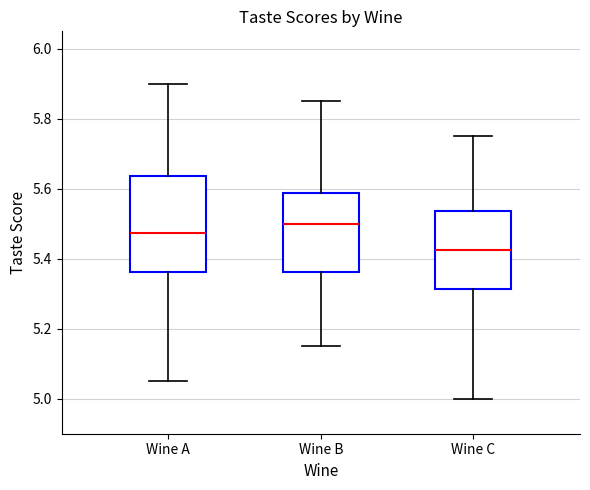

Reading left to right, read every box against the y-axis: the position of its median line, the range the box covers, and the ends of its whiskers. The values are not printed on the chart, so give them approximately, as read against the axis.

Wine A: median 5.48, box 5.36 to 5.64, whiskers 5.06 to 5.90
Wine B: median 5.50, box 5.36 to 5.58, whiskers 5.16 to 5.86
Wine C: median 5.42, box 5.32 to 5.54, whiskers 5.00 to 5.76